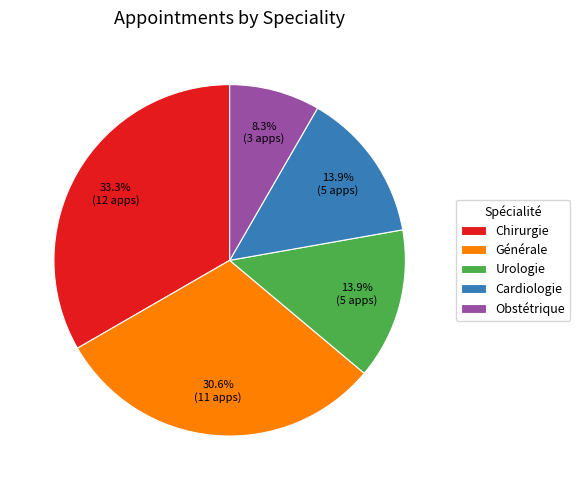

Combined, do Urologie and Chirurgie account for over 50%?

No